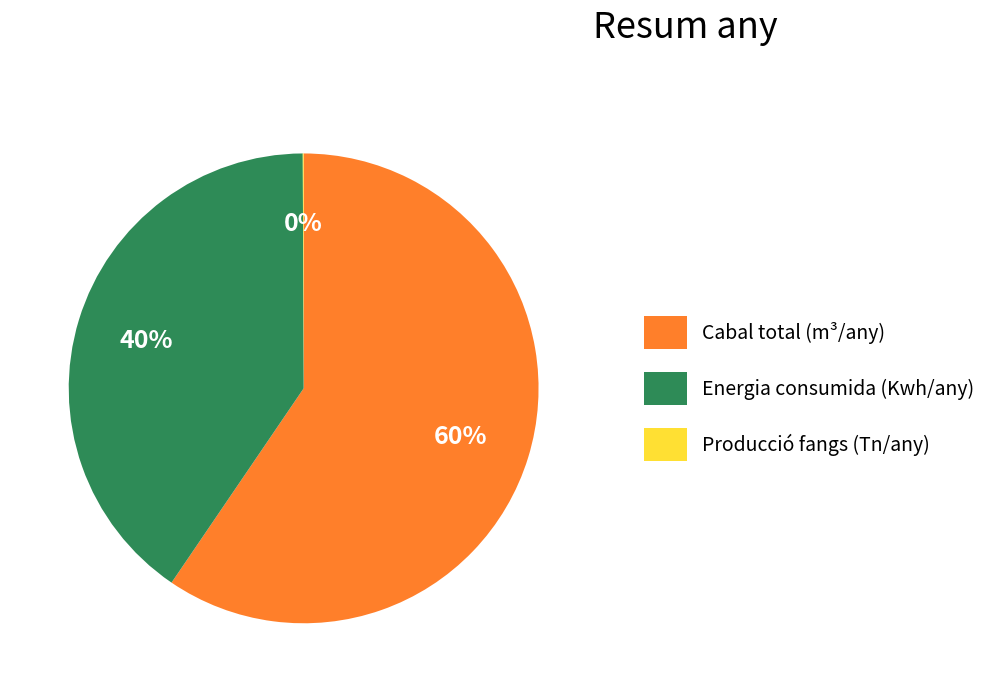

To the nearest percent, what percentage of the pie is Energia consumida (Kwh/any)?

40%